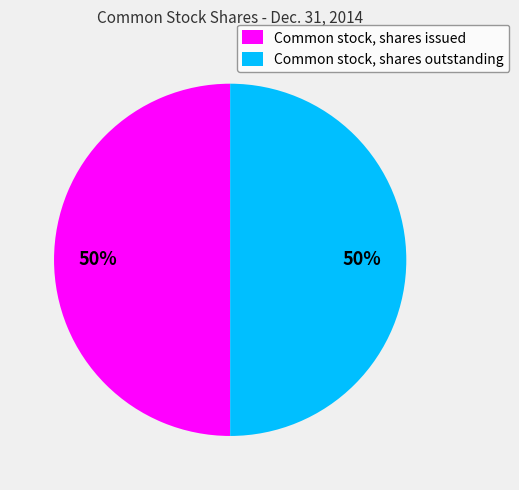

To the nearest percent, what is the combined percentage of Common stock, shares issued and Common stock, shares outstanding?

100%